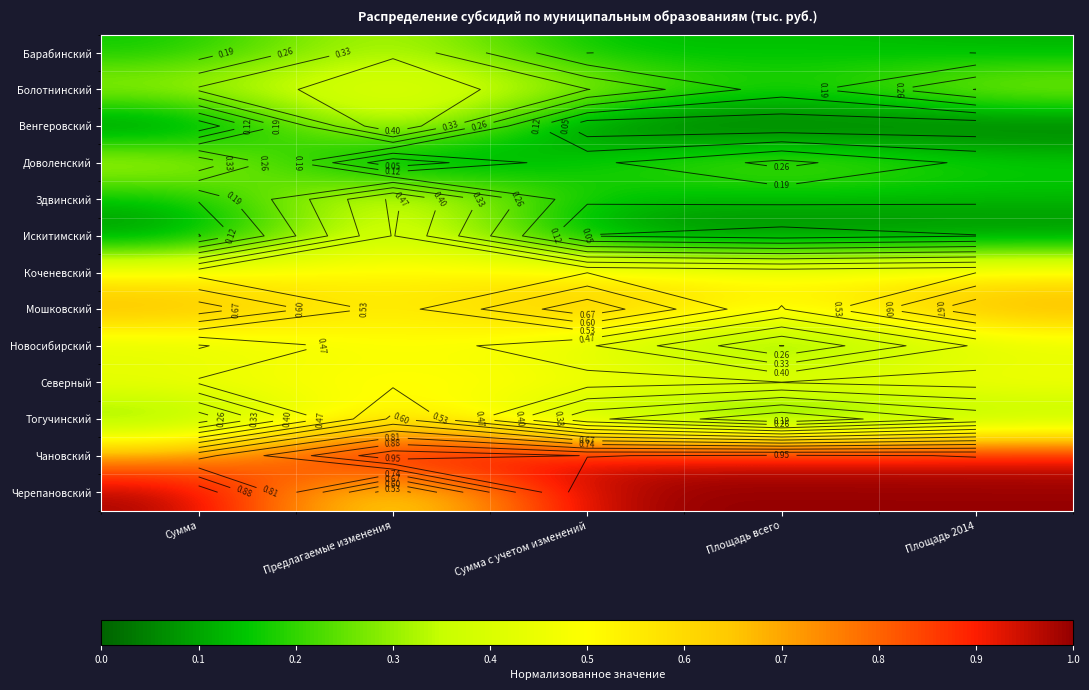

Which series has the widest spread of values?

Черепановский